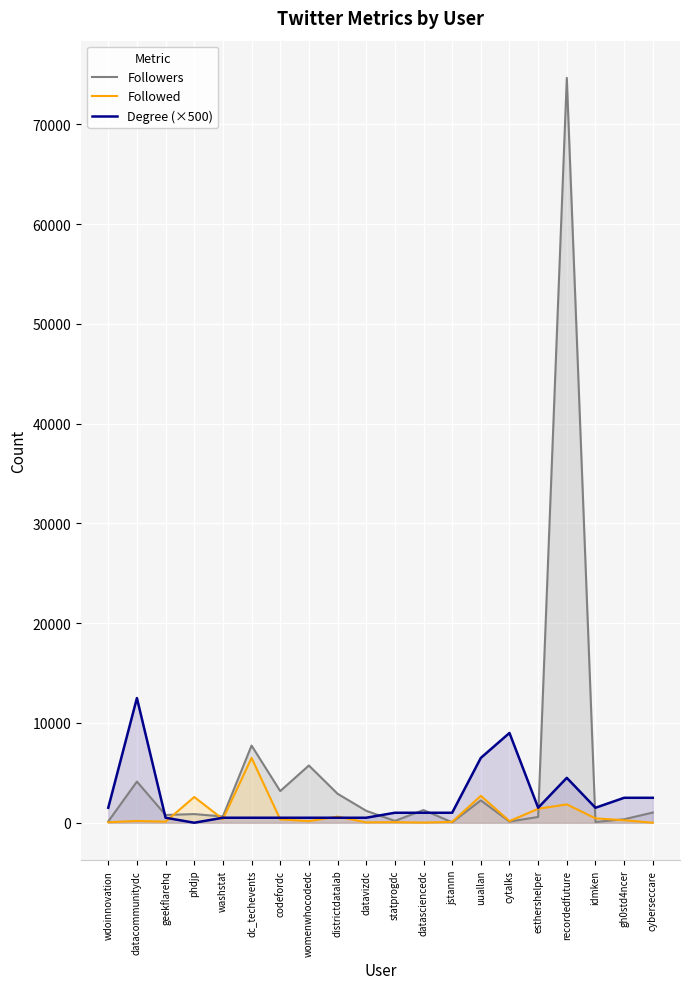

How many intersections are there between Followers and Degree (×500)?

6